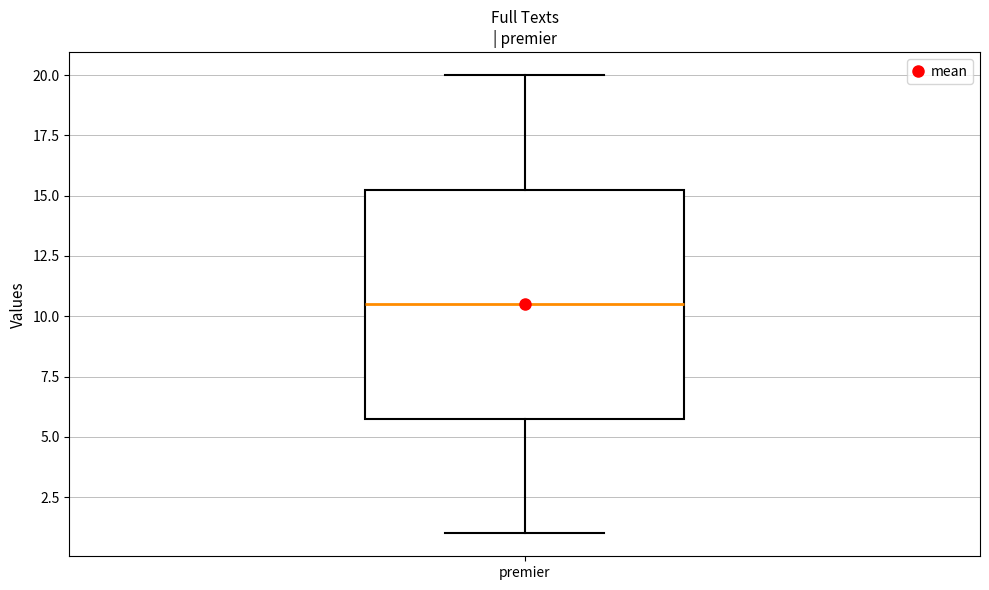

Transcribe this box plot: give where the median line is, the range the box spans, and where the two whiskers end, as read against the y-axis. The values are not printed on the chart, so give them approximately, as read against the axis.

median 10.5, box 6.0 to 15.5, whiskers 1.0 to 20.0